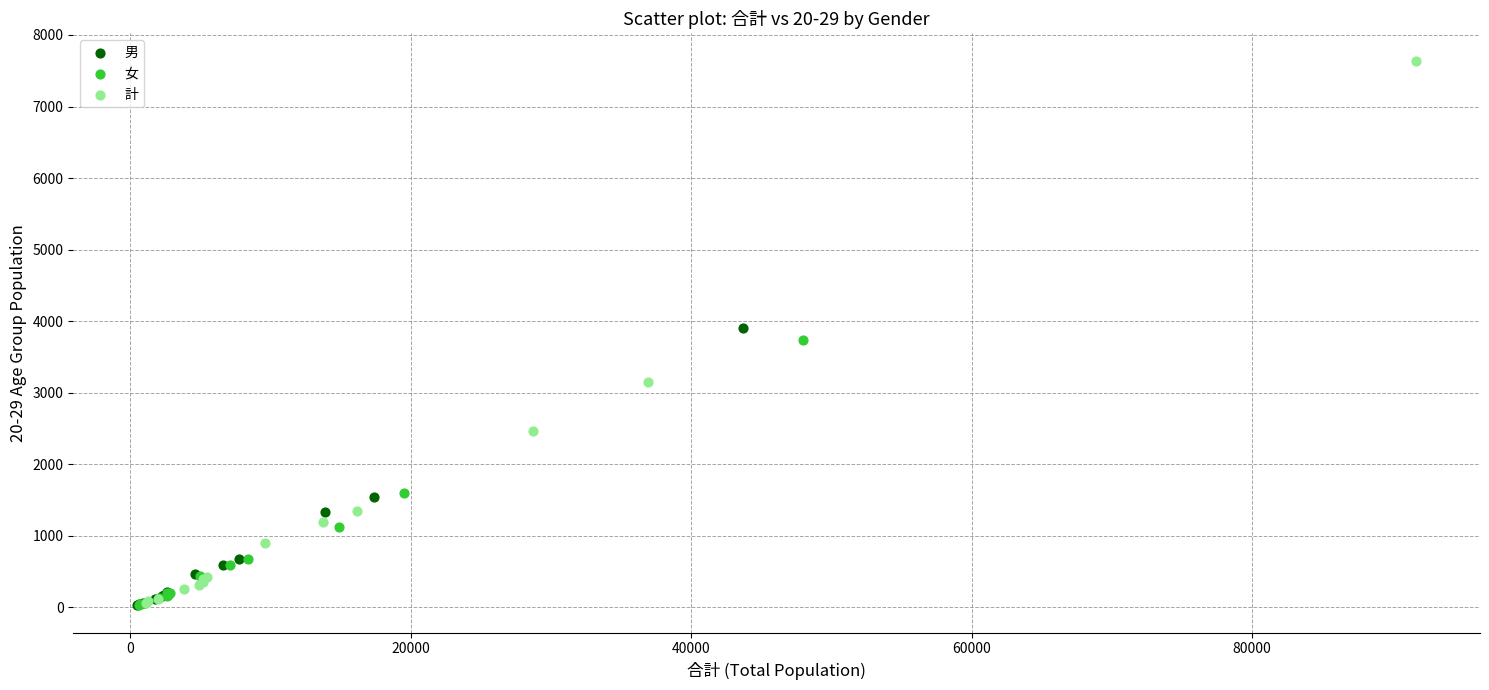

Which series has the largest Y range (max minus min)?

計